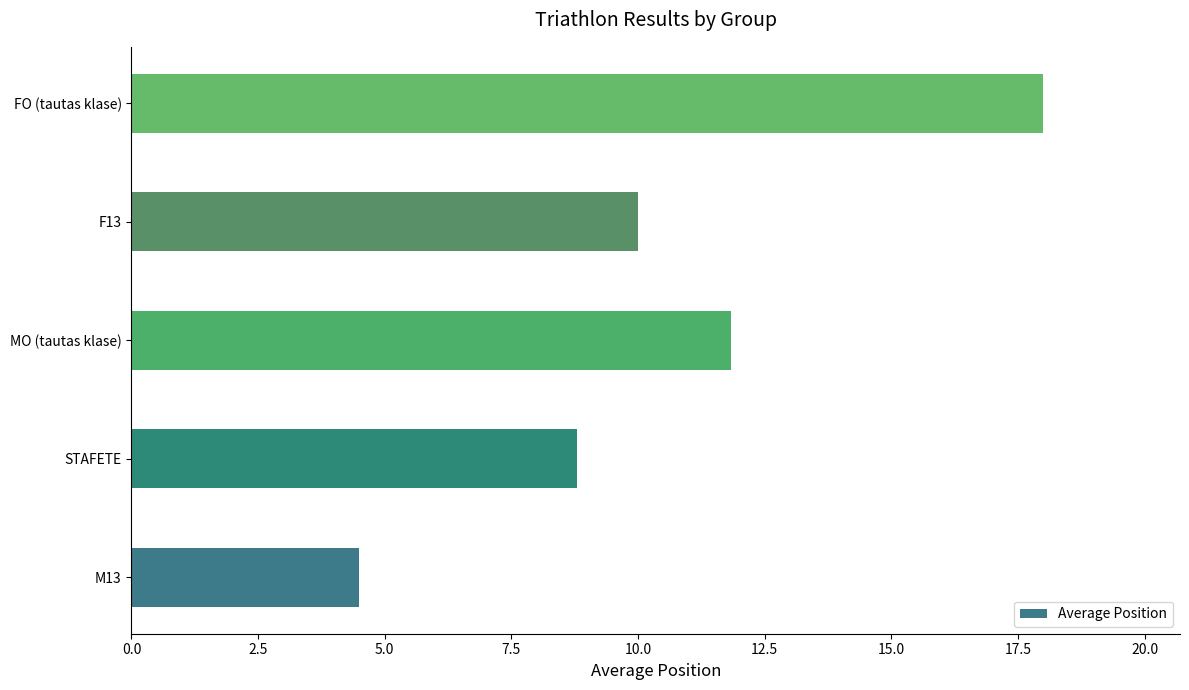

Which has a higher value, F13 or MO (tautas klase)?

MO (tautas klase)